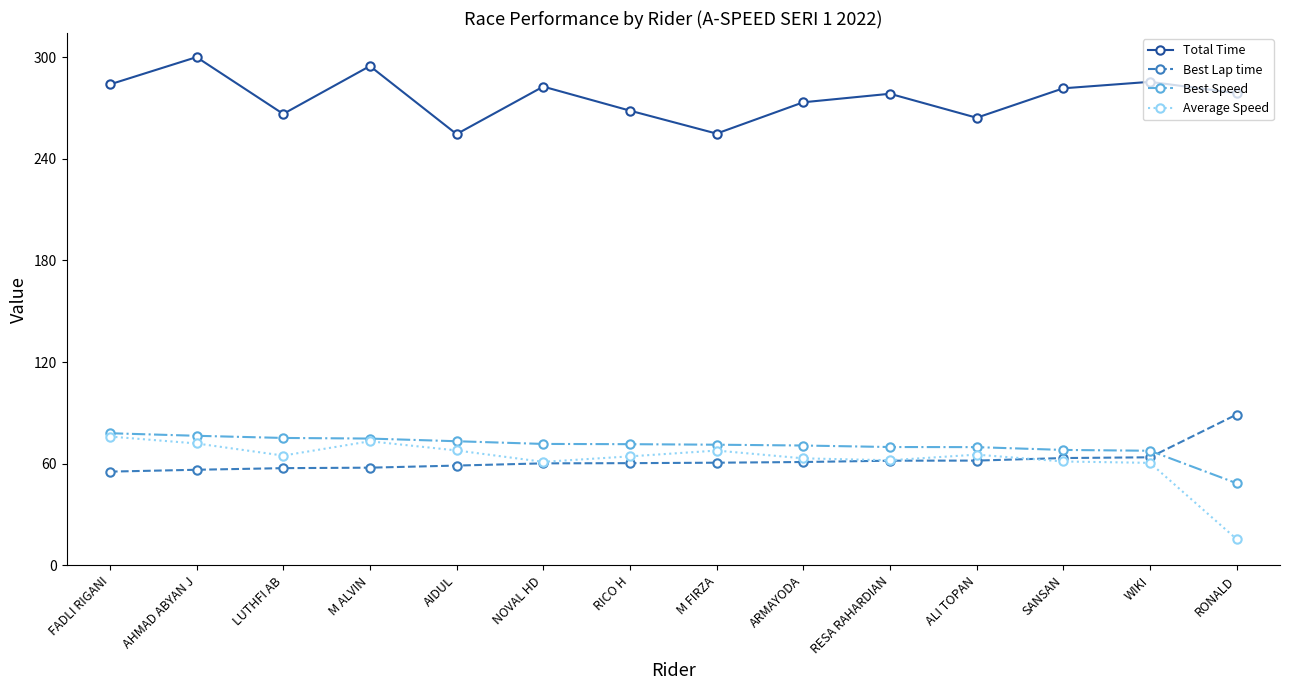

What is the average value of the Average Speed series?

62.5